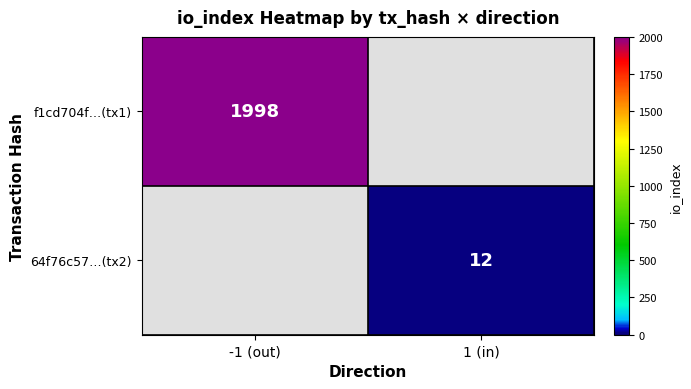

The value of 64f76c57…(tx2) at 1 (in) is 12. True or false?

True